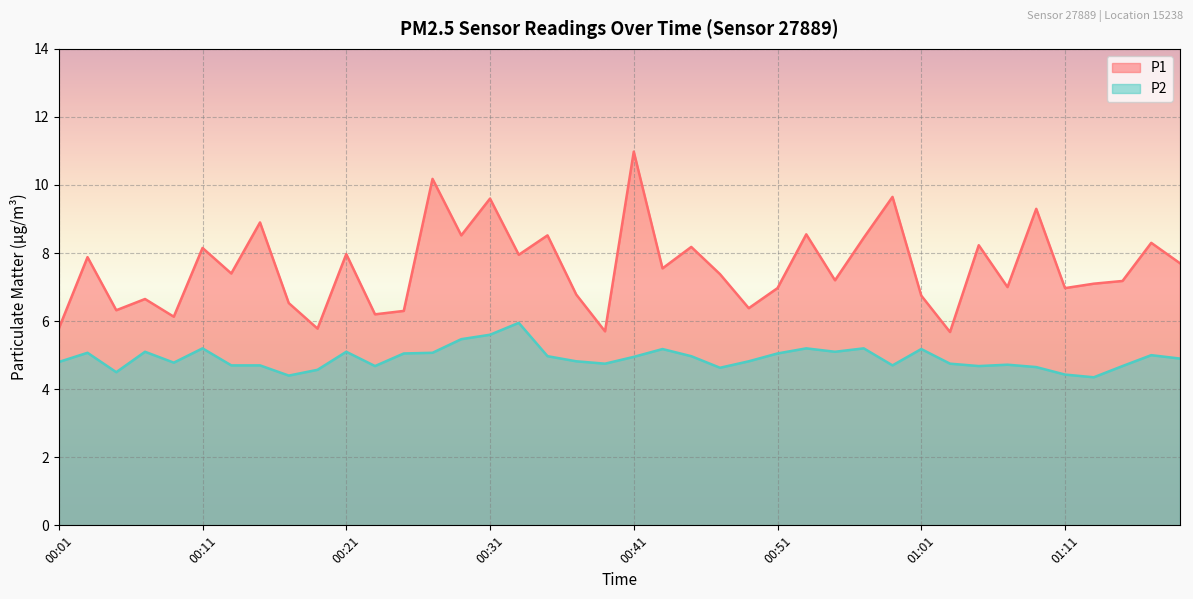

What is the spread (max minus min) of values at 00:27?

5.1